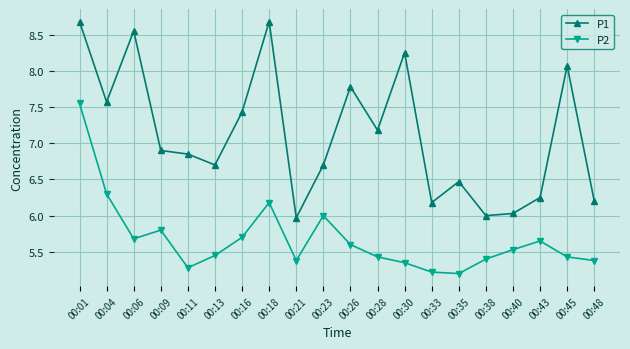

What is the difference between the maximum and minimum values in the P1 series?

2.7